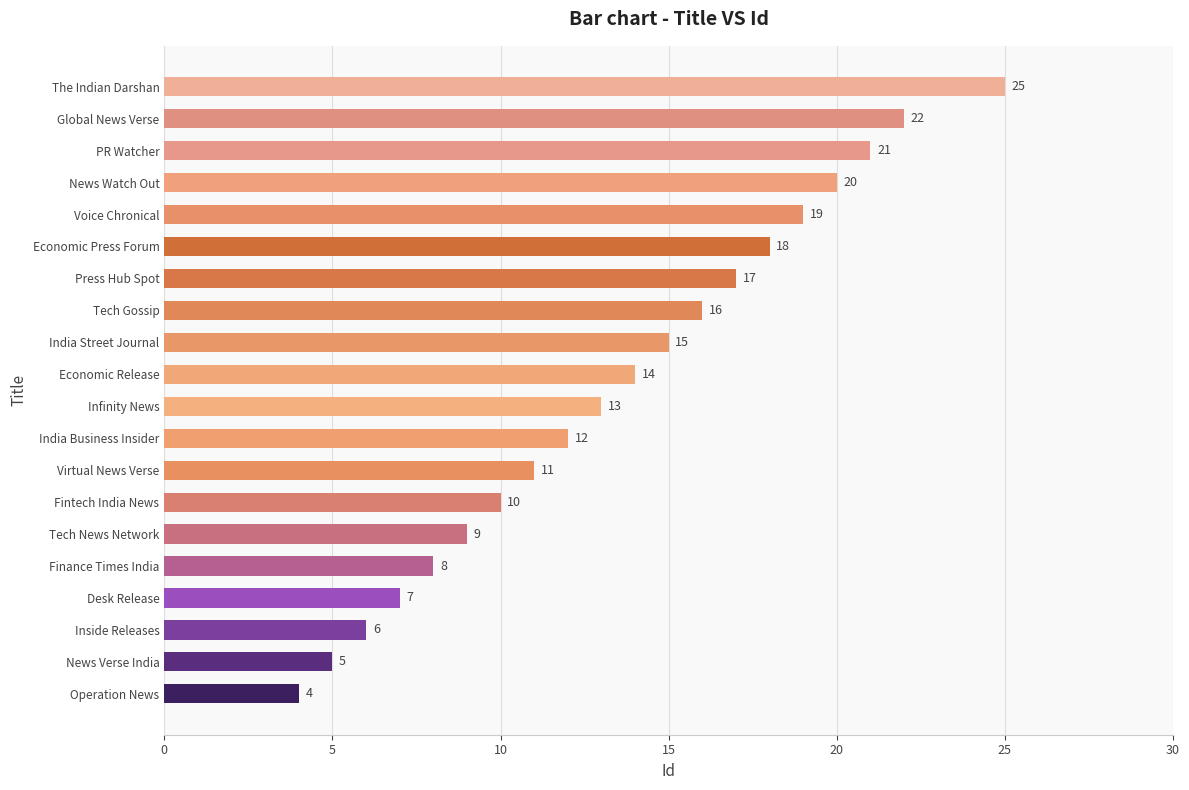

What is the difference between the maximum and second lowest values?

20